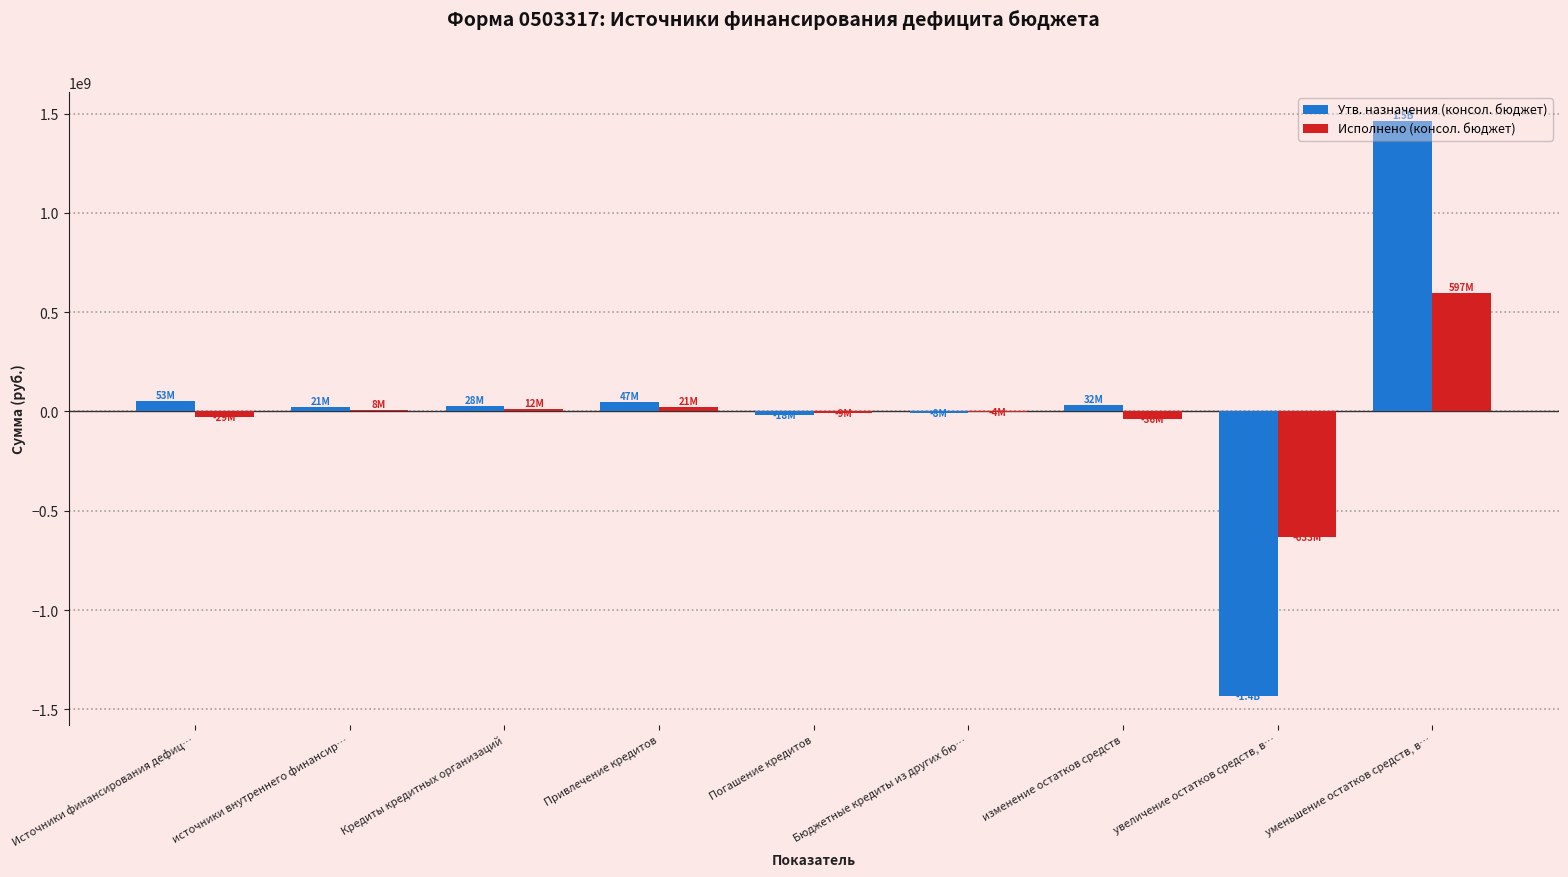

How many data points in Исполнено (консол. бюджет) are above -4330539?

4